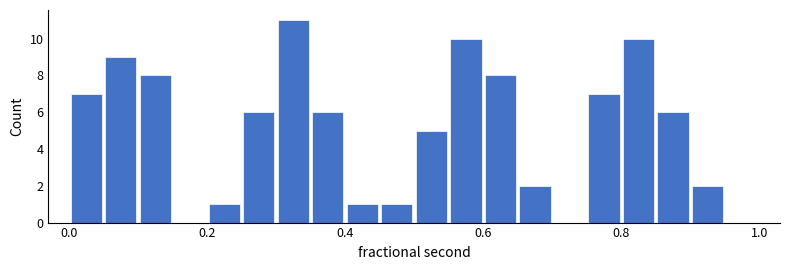

Read against the x-axis, roughly where is the centre of the tallest bar?

0.32